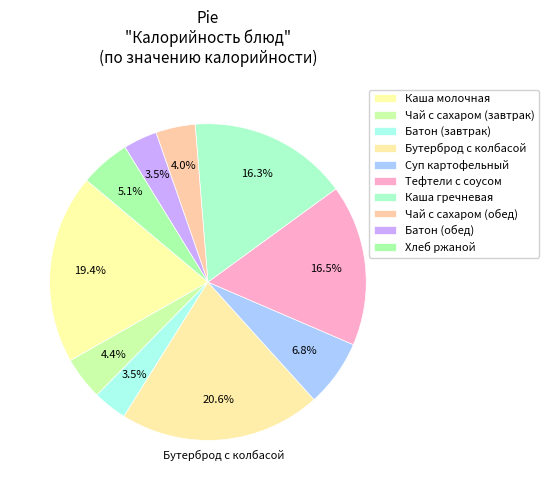

What percentage is the Бутерброд с колбасой slice, to the nearest percent?

21%